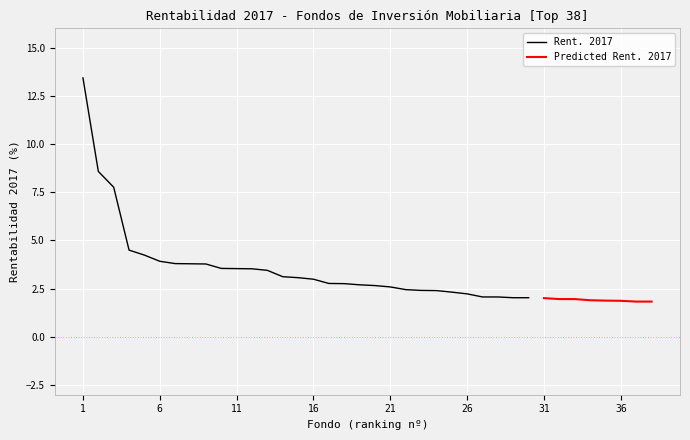

What is the maximum value for Rent. 2017?

13.4